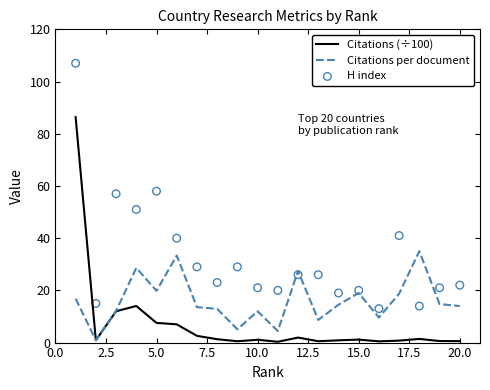

Is the value of Citations (÷100) at 2.5 greater than the value of Citations per document at 11?

No